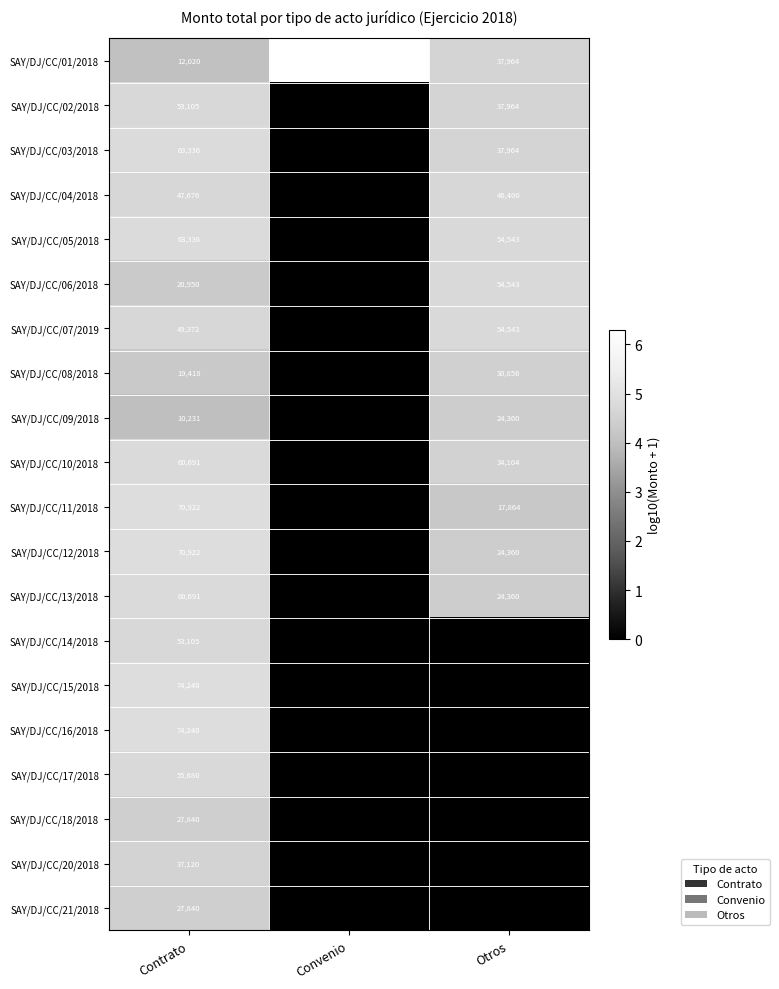

What is the difference between the SAY/DJ/CC/01/2018 values at Contrato and Convenio?

1987980